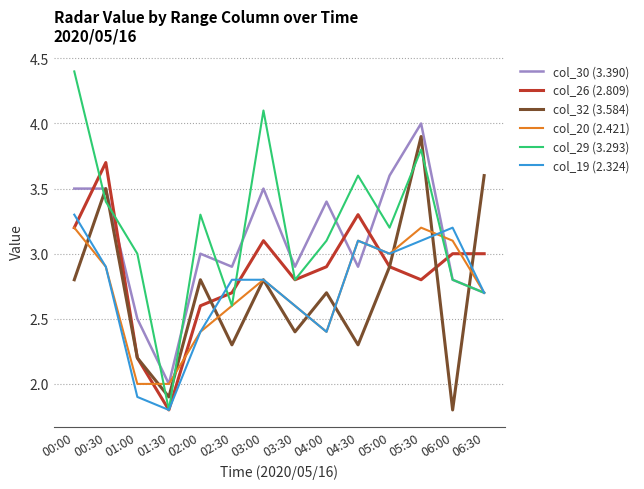

Which label corresponds to the largest value in the chart?

00:00